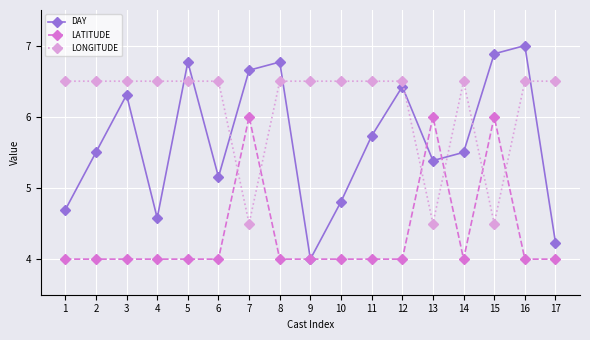

How many times do LONGITUDE and DAY cross each other?

8